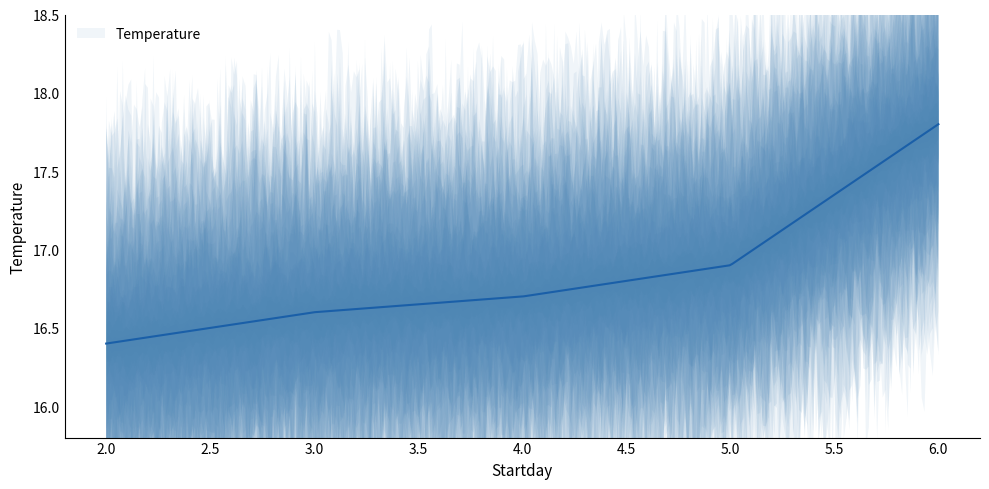

What is the sum of all values?

84.4